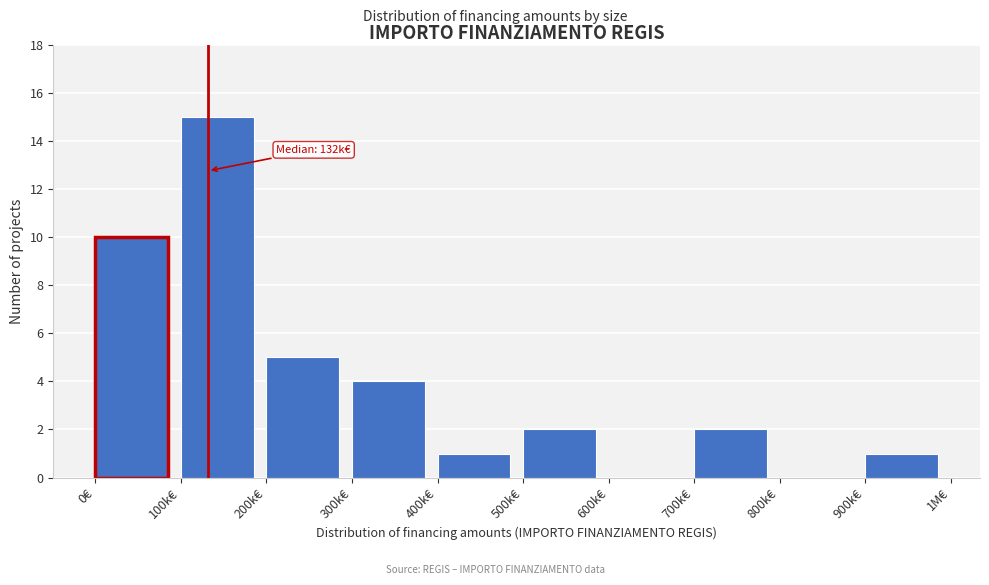

Reading left to right, extract all data points from this chart.

0€=10	100k€=15	200k€=5	300k€=4	400k€=1	500k€=2	600k€=0	700k€=2	800k€=0	900k€=1